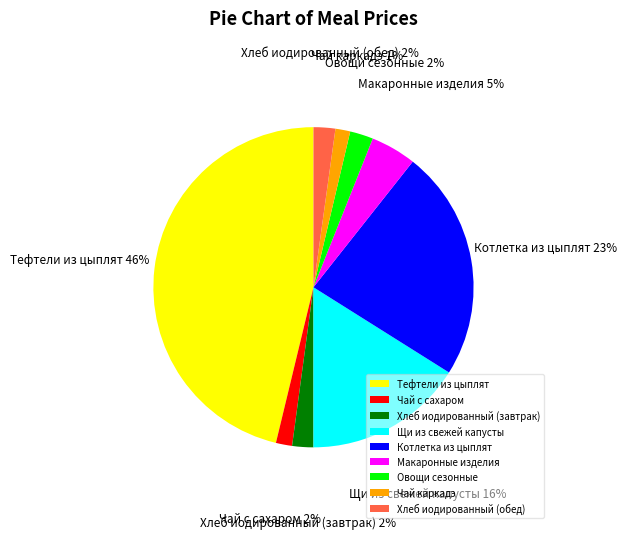

Which category has the biggest portion of the pie?

Тефтели из цыплят